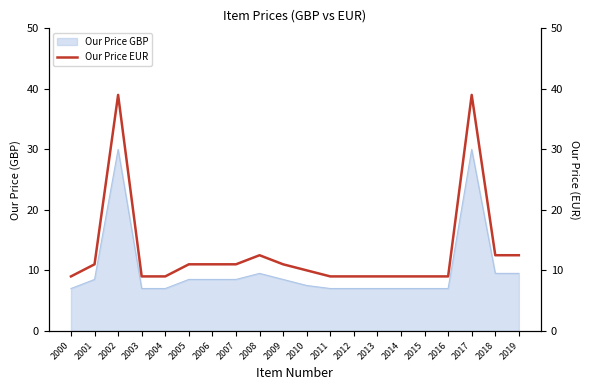

How many lines are shown in the chart?

1